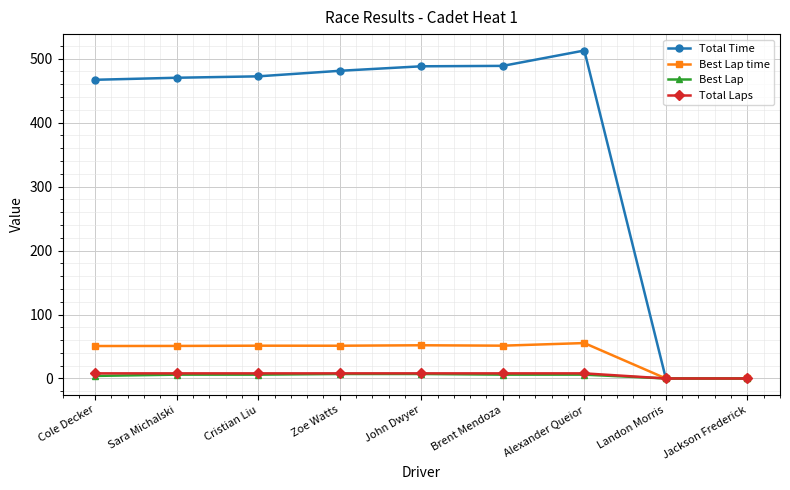

What is the label of the 5th point from the left?

John Dwyer